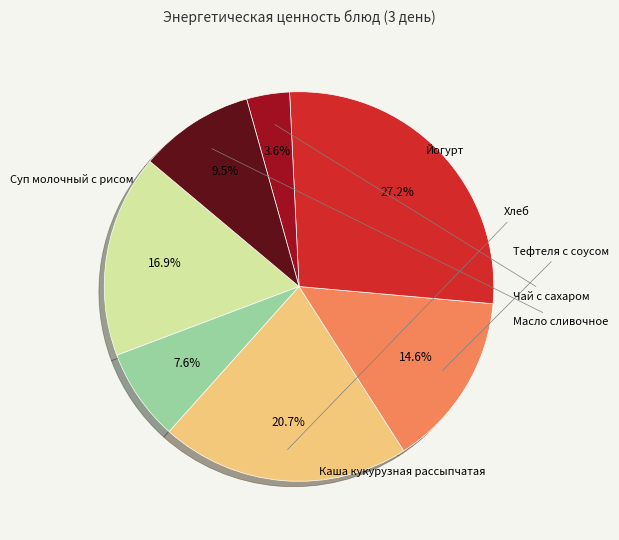

Is there a majority slice in this chart?

No